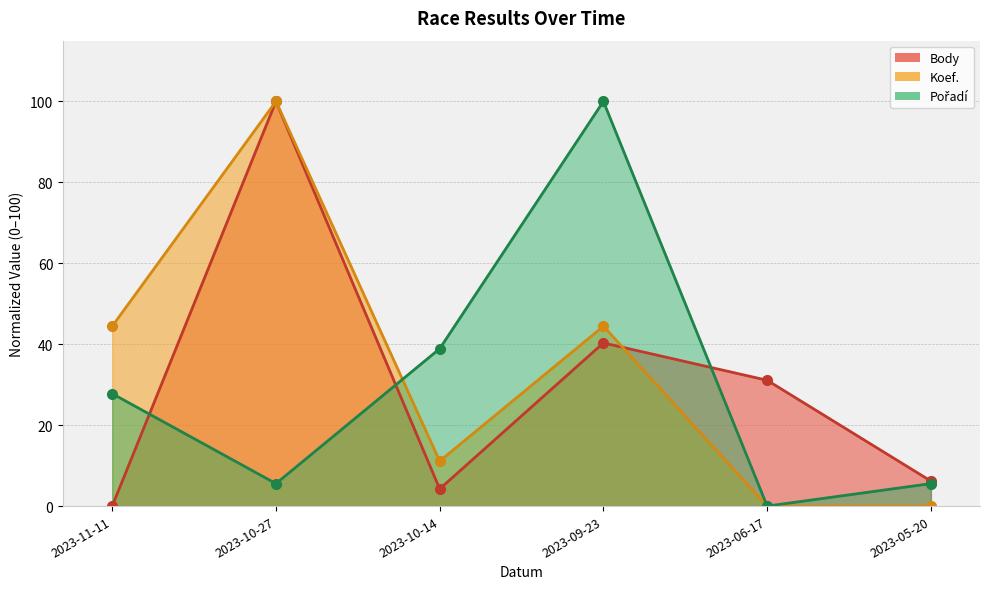

List the labels in order of Pořadí value, largest first.

2023-09-23, 2023-10-14, 2023-11-11, 2023-10-27, 2023-05-20, 2023-06-17